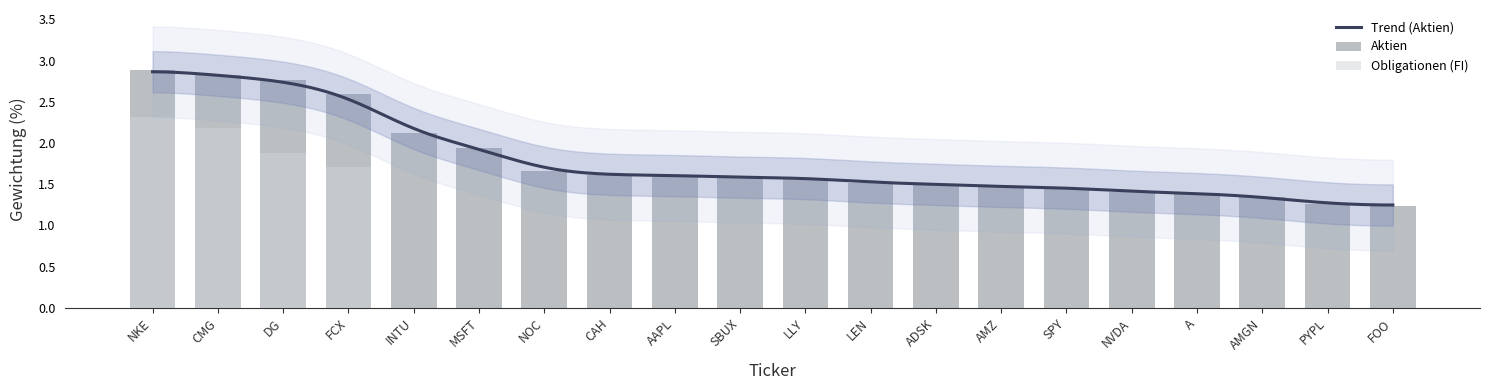

At FCX, list the series in order from largest to smallest.

Aktien, Obligationen (FI)